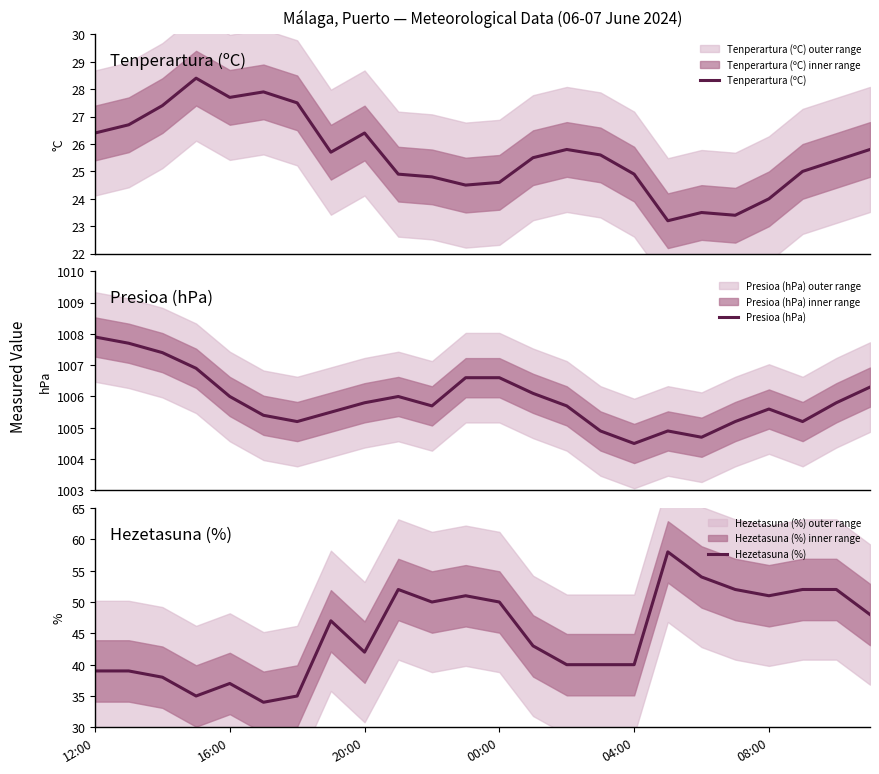

What is the difference between the maximum and minimum values in the Presioa (hPa) series?

3.4